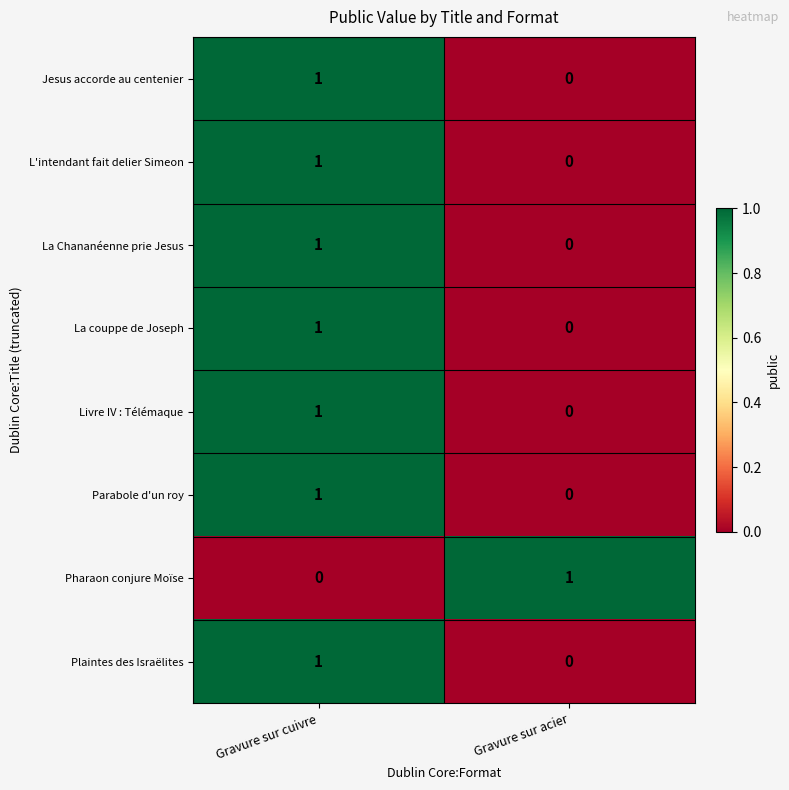

Count the number of categories in the chart.

2